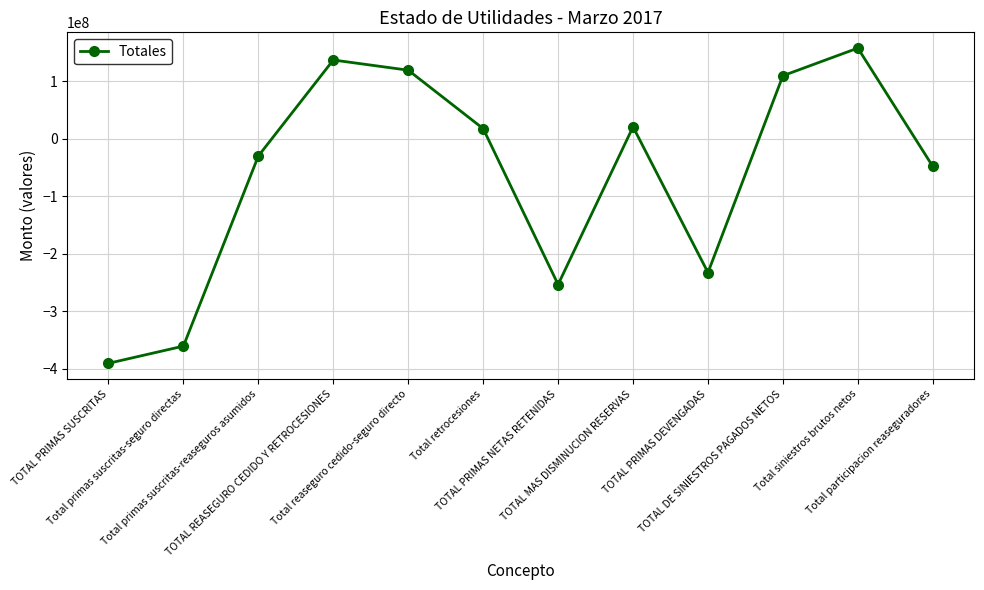

Does the chart display data point markers on the line(s)?

Yes